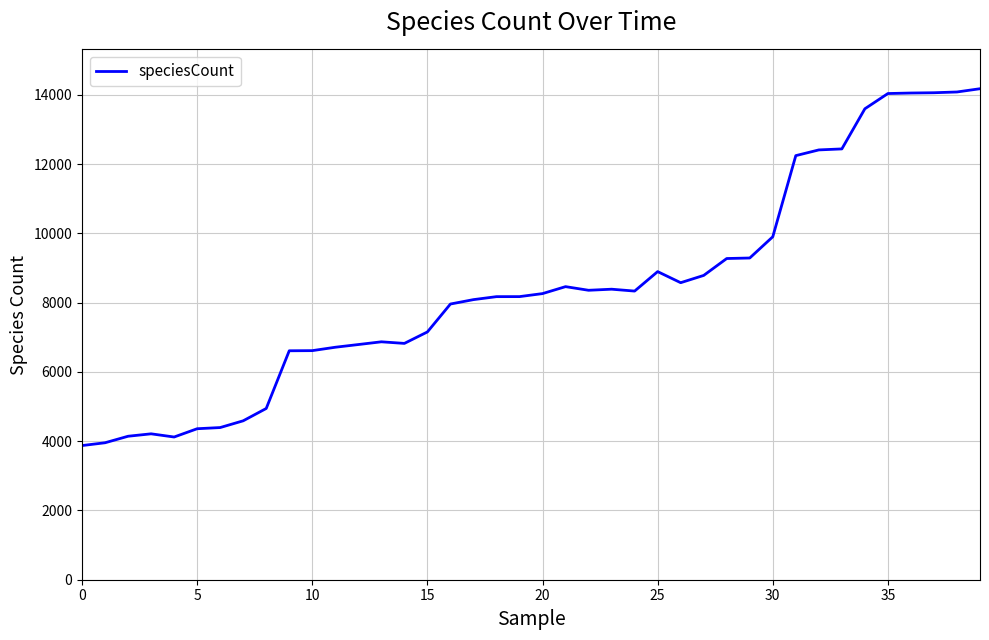

What is the difference between the maximum and minimum values?

10304